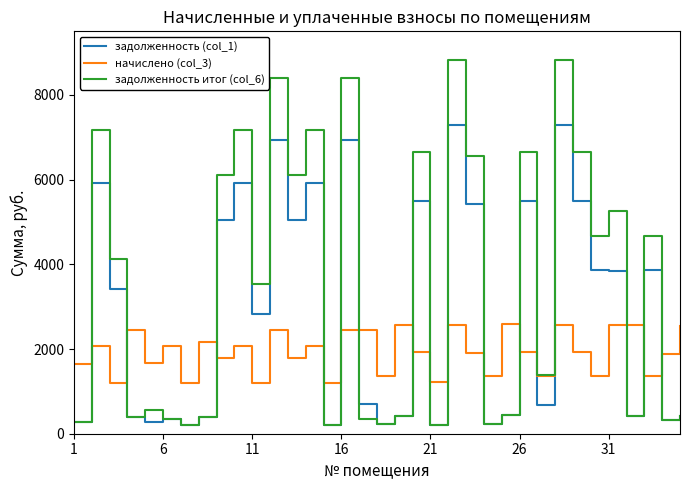

After their last crossing, which series has the higher values: начислено (col_3) or задолженность итог (col_6)?

начислено (col_3)